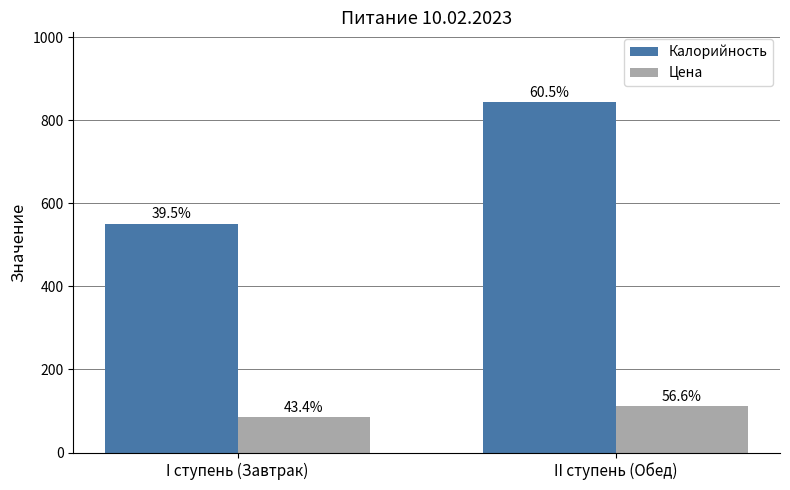

How many bars are there in total?

4